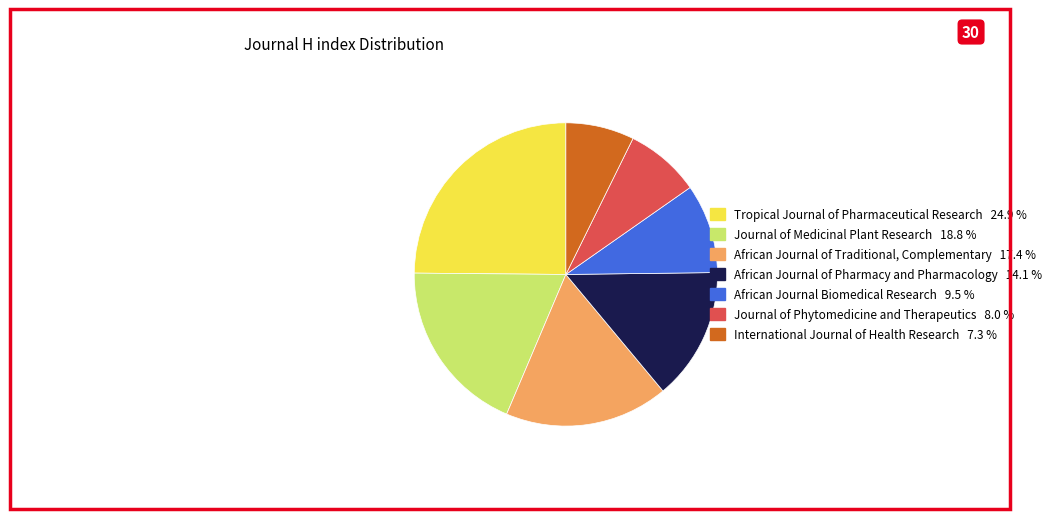

Which category has the biggest portion of the pie?

Tropical Journal of Pharmaceutical Research